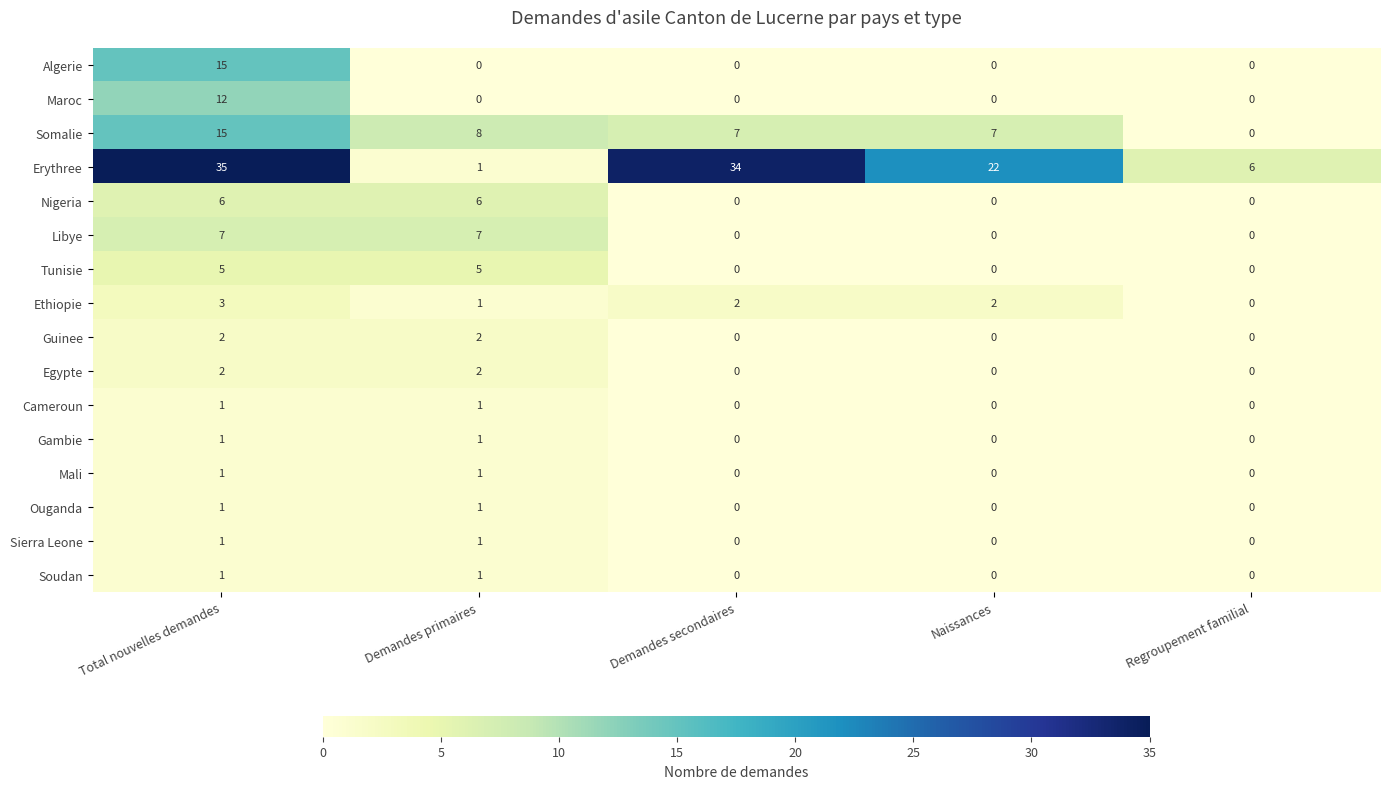

How many series are shown in this chart?

16